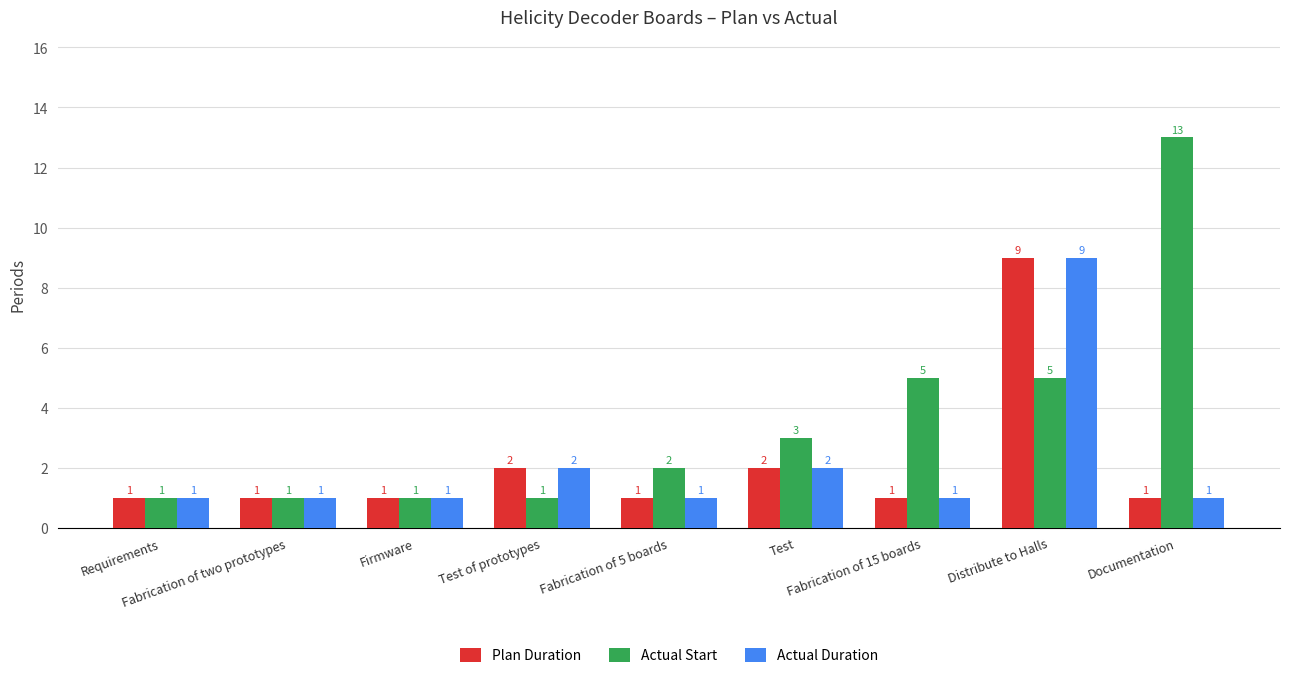

How many bars are there in total?

27